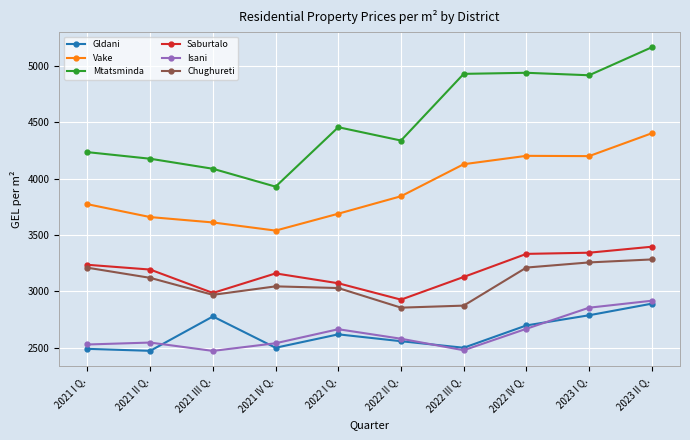

What is the average value of the Vake series?

3905.9